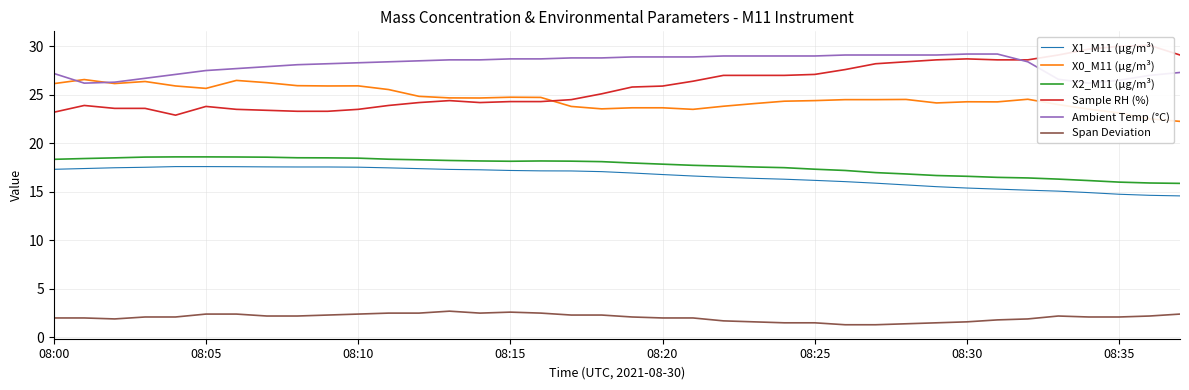

True or false: X0_M11 (μg/m³) and X1_M11 (μg/m³) intersect in this chart.

False